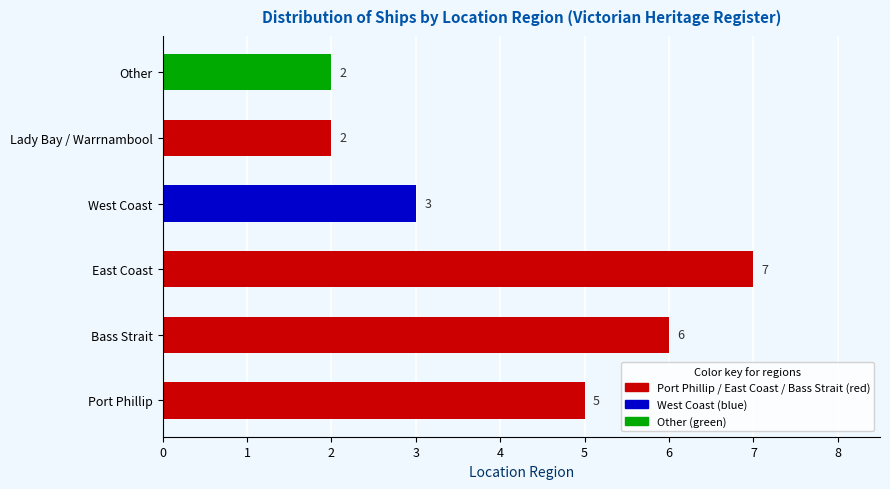

Are the bars horizontal?

Yes